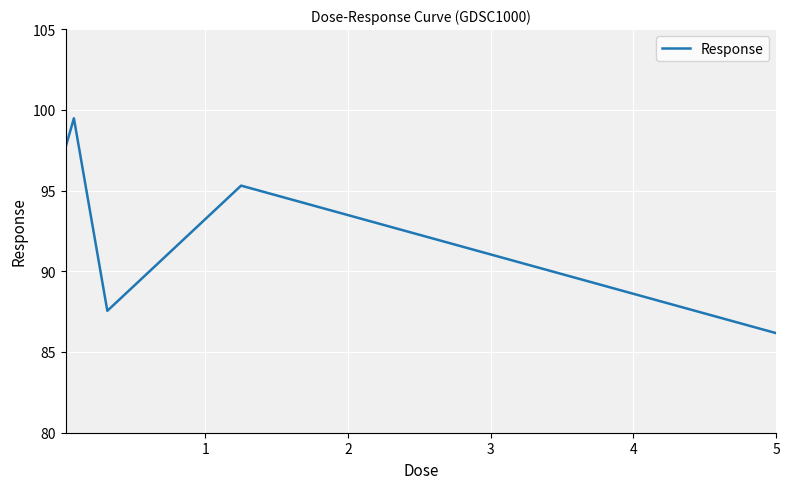

True or false: there are more than 1 points higher than both neighbors.

True